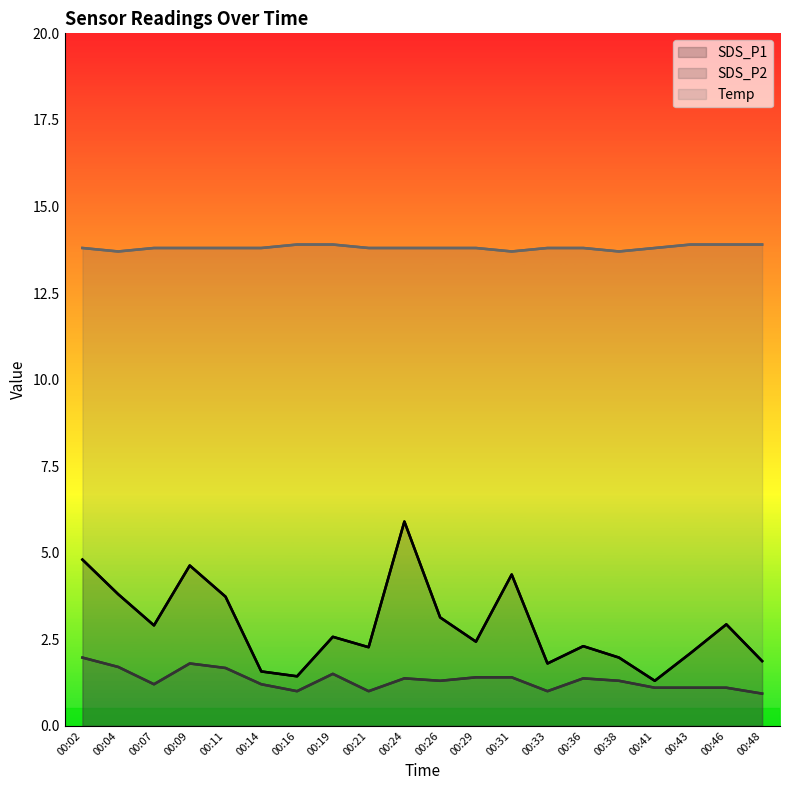

The value of SDS_P1 at 00:48 is 3.2. True or false?

False